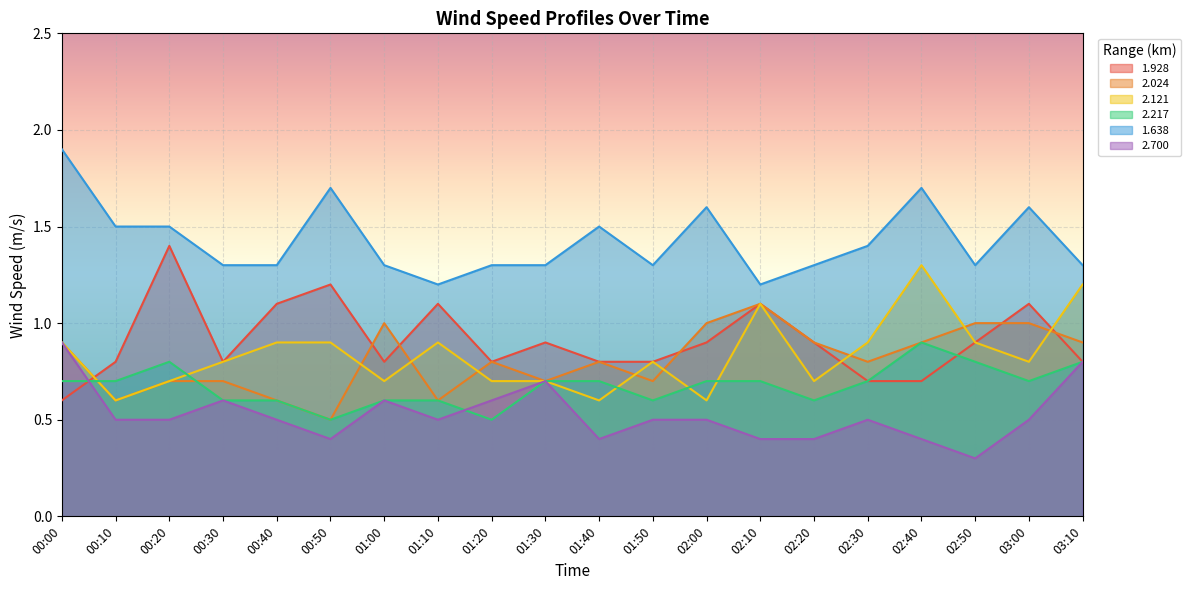

Rank the series at 01:10 from highest to lowest value.

1.638, 1.928, 2.121, 2.024, 2.217, 2.700